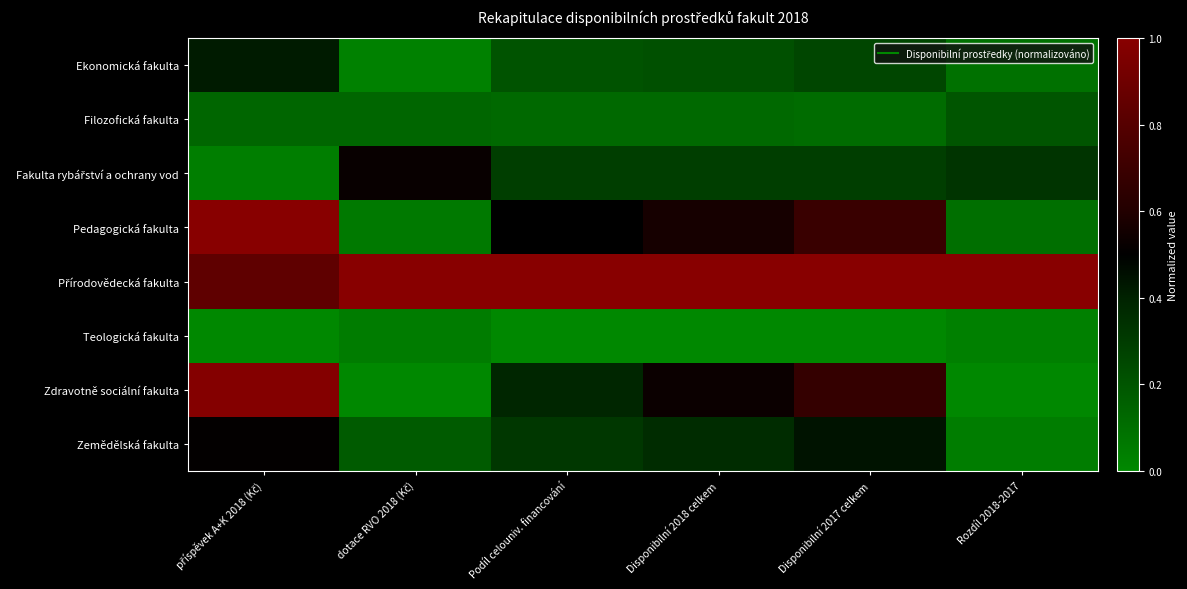

What is the greatest value displayed?

1.0